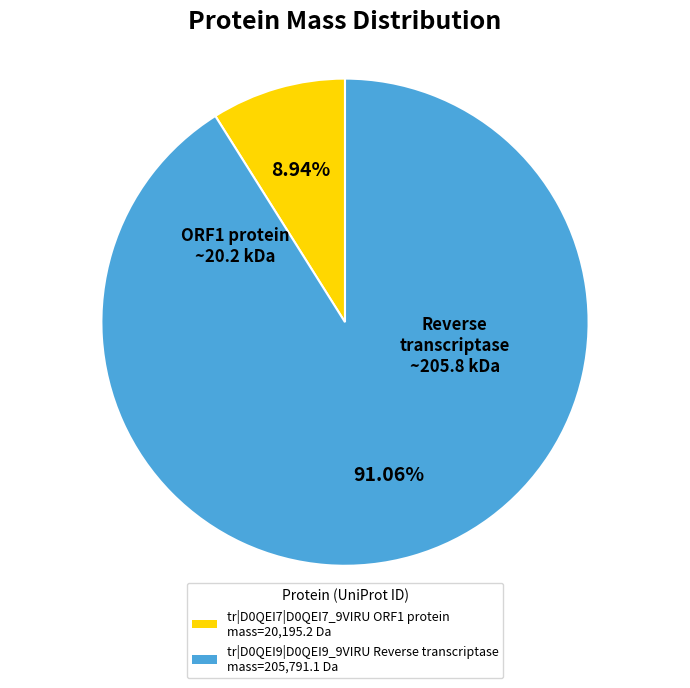

Rank the categories by value from lowest to highest.

tr|D0QEI7|D0QEI7_9VIRU ORF1 protein, tr|D0QEI9|D0QEI9_9VIRU Reverse transcriptase